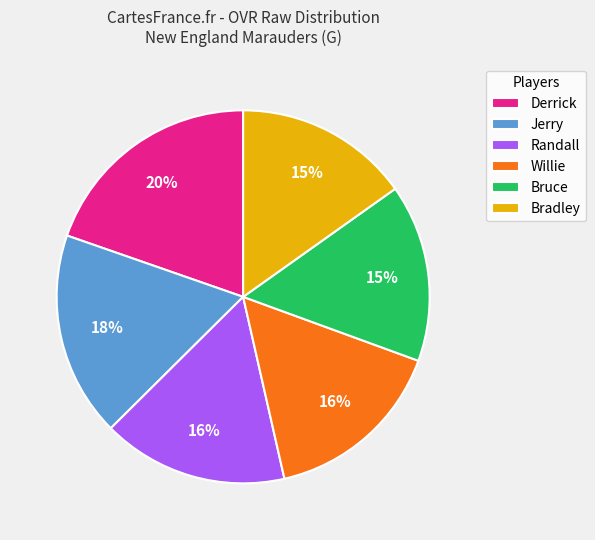

To the nearest percent, what is the average slice percentage?

17%